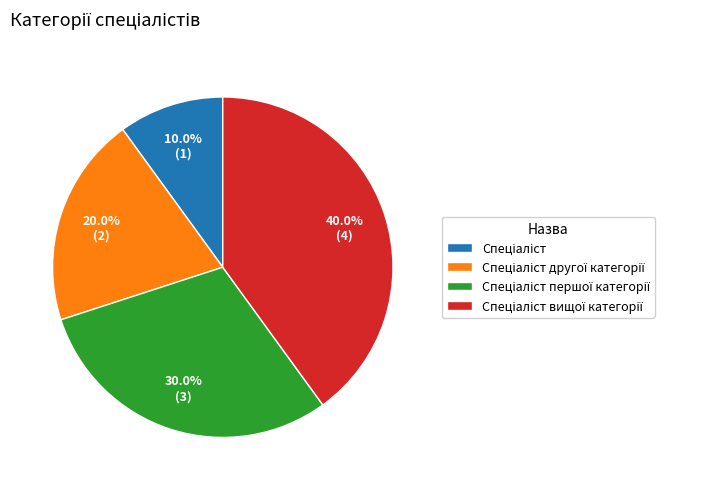

How many slices are in this pie chart?

4